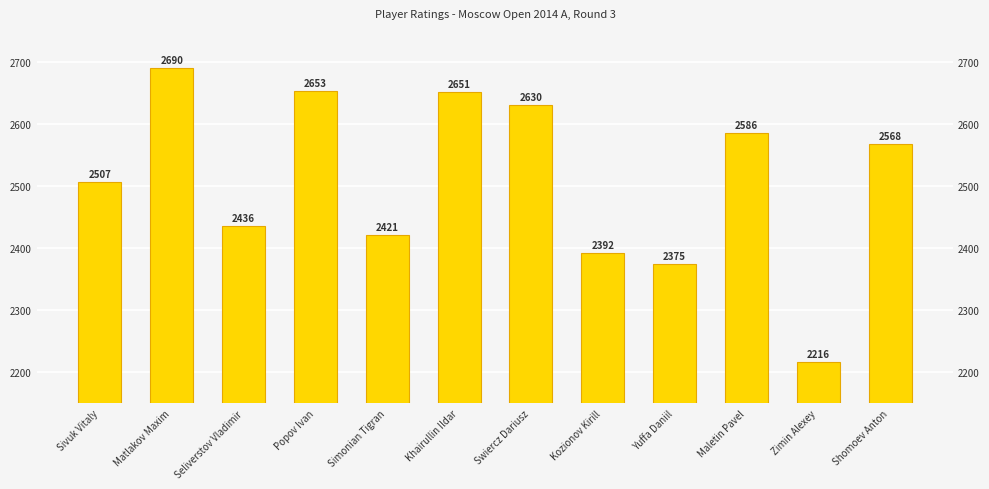

What is the change in value from Swiercz Dariusz to Kozionov Kirill?

-238